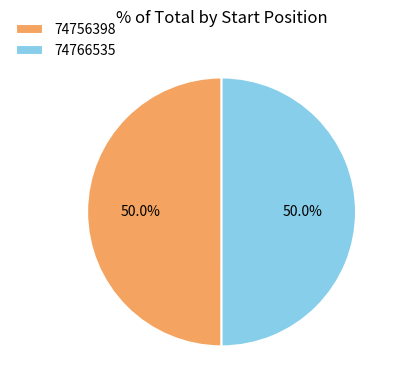

What percentage is the 74766535 slice, to the nearest percent?

50%